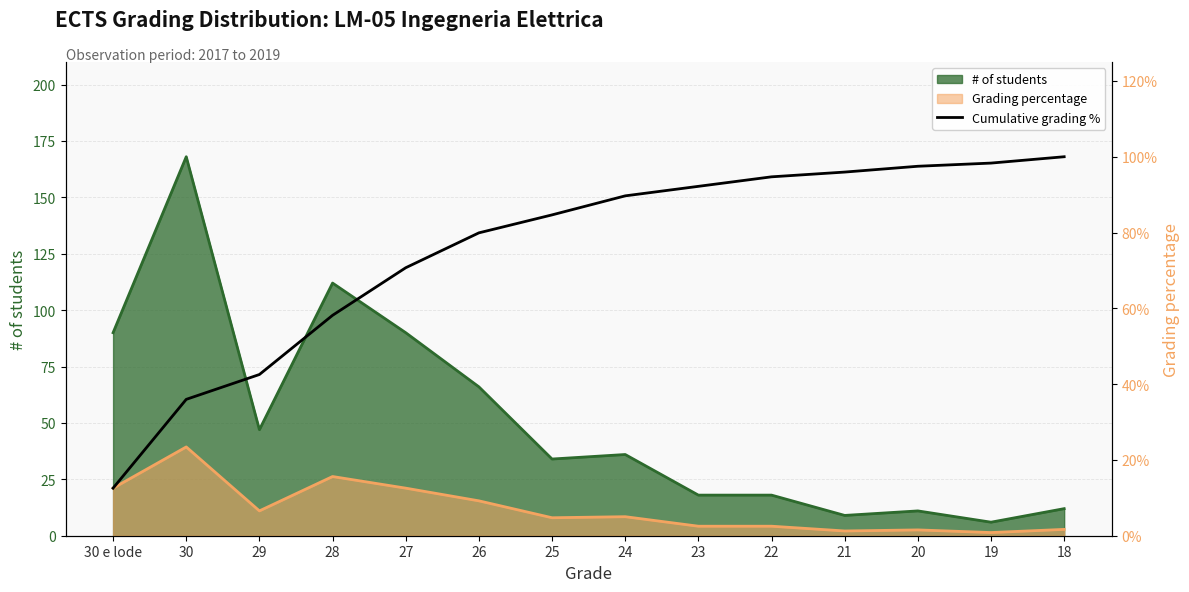

At which category does the chart reach its minimum across all series?

30 e lode